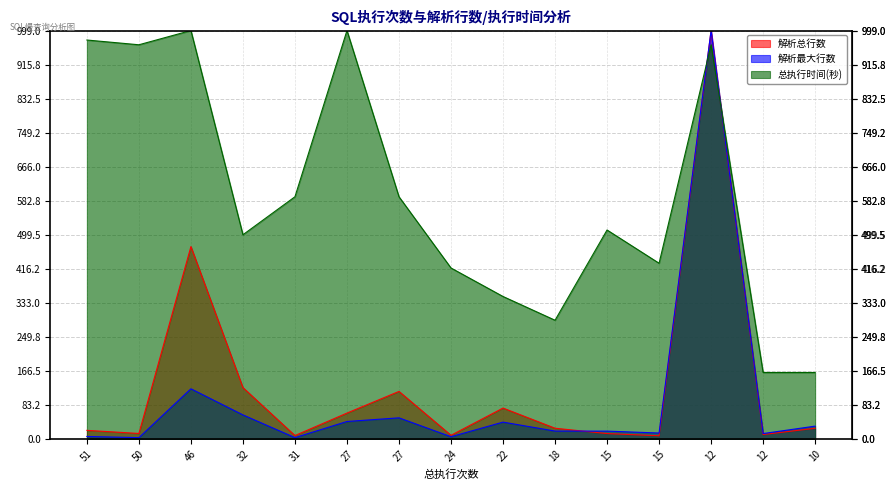

At which label does 解析总行数 reach its peak?

12